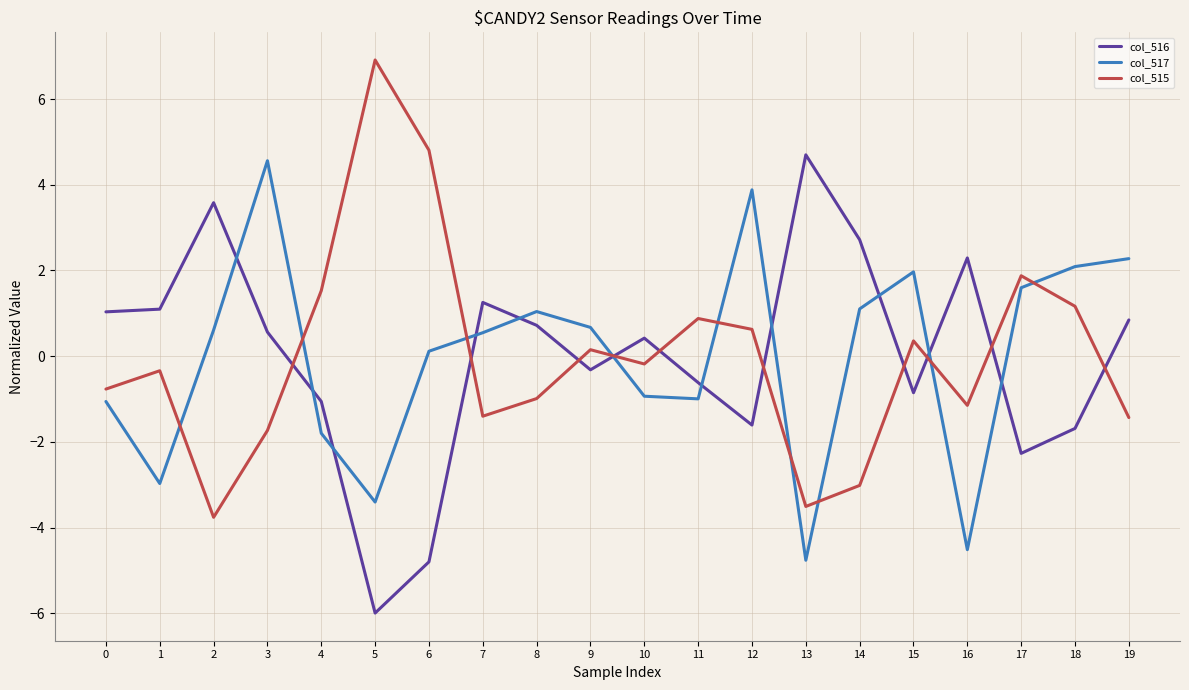

Which label corresponds to the smallest value in the chart?

5